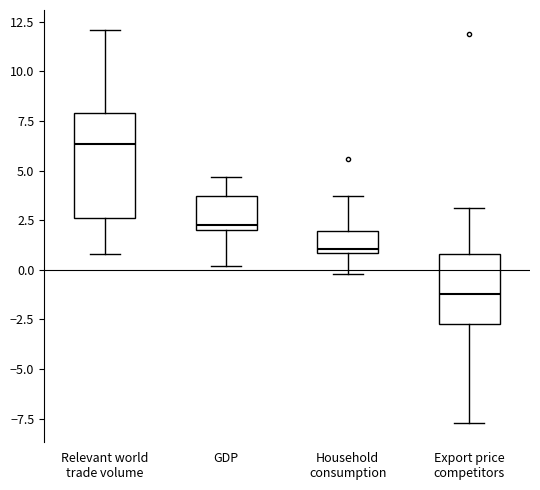

Reading left to right, read every box against the y-axis: the position of its median line, the range the box covers, and the ends of its whiskers. The values are not printed on the chart, so give them approximately, as read against the axis.

Relevant world trade volume: median 6.5, box 2.5 to 8.0, whiskers 1.0 to 12.0
GDP: median 2.5, box 2.0 to 3.5, whiskers 0.0 to 4.5
Household consumption: median 1.0 (just above the box's lower edge), box 1.0 to 2.0, whiskers 0.0 to 3.5
Export price competitors: median -1.0, box -2.5 to 1.0, whiskers -7.5 to 3.0